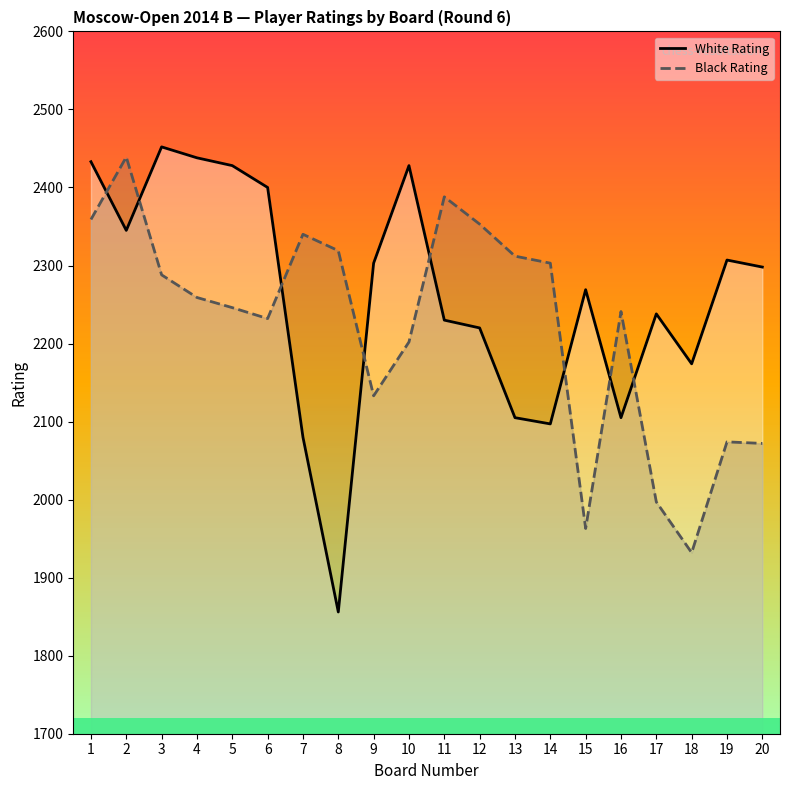

Which label corresponds to the smallest value in the chart?

8